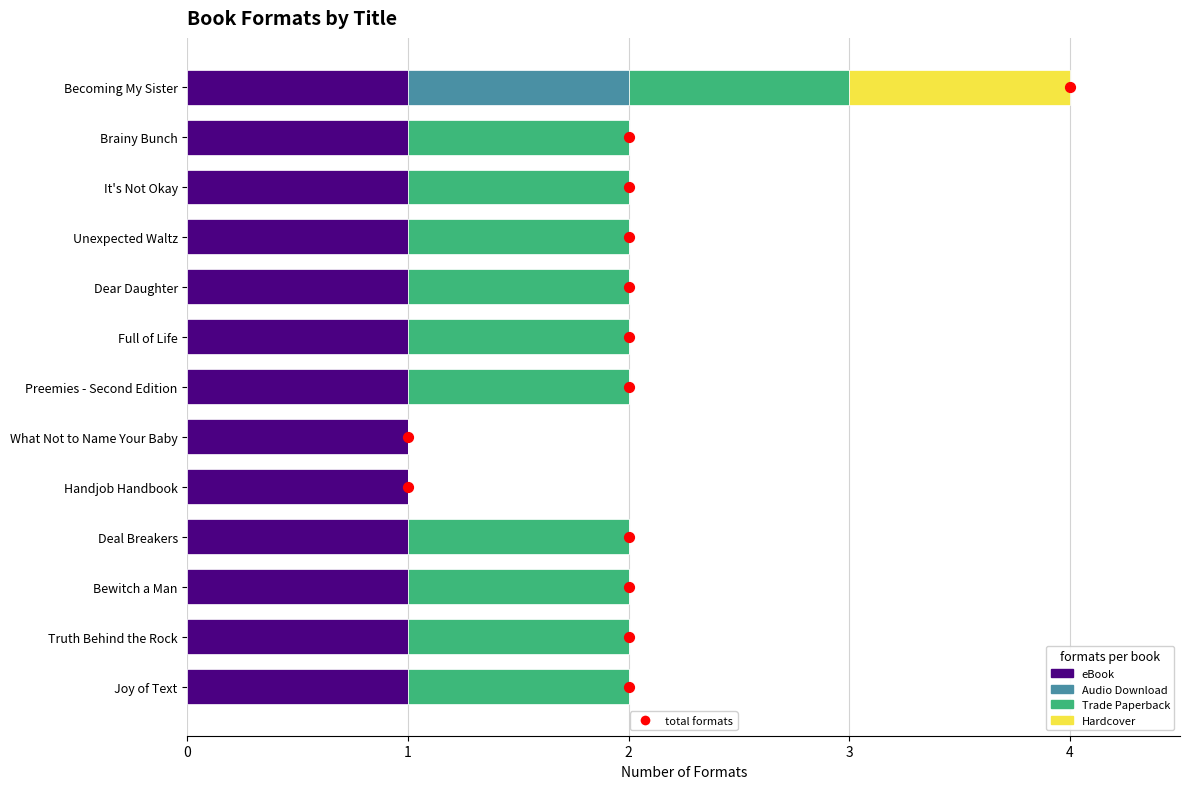

Which series contains the lowest Y value?

Audio Download